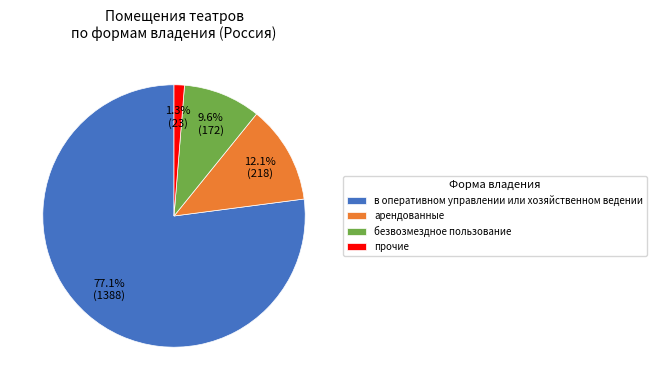

The в оперативном управлении или хозяйственном ведении slice represents 87% of the pie. True or false?

False